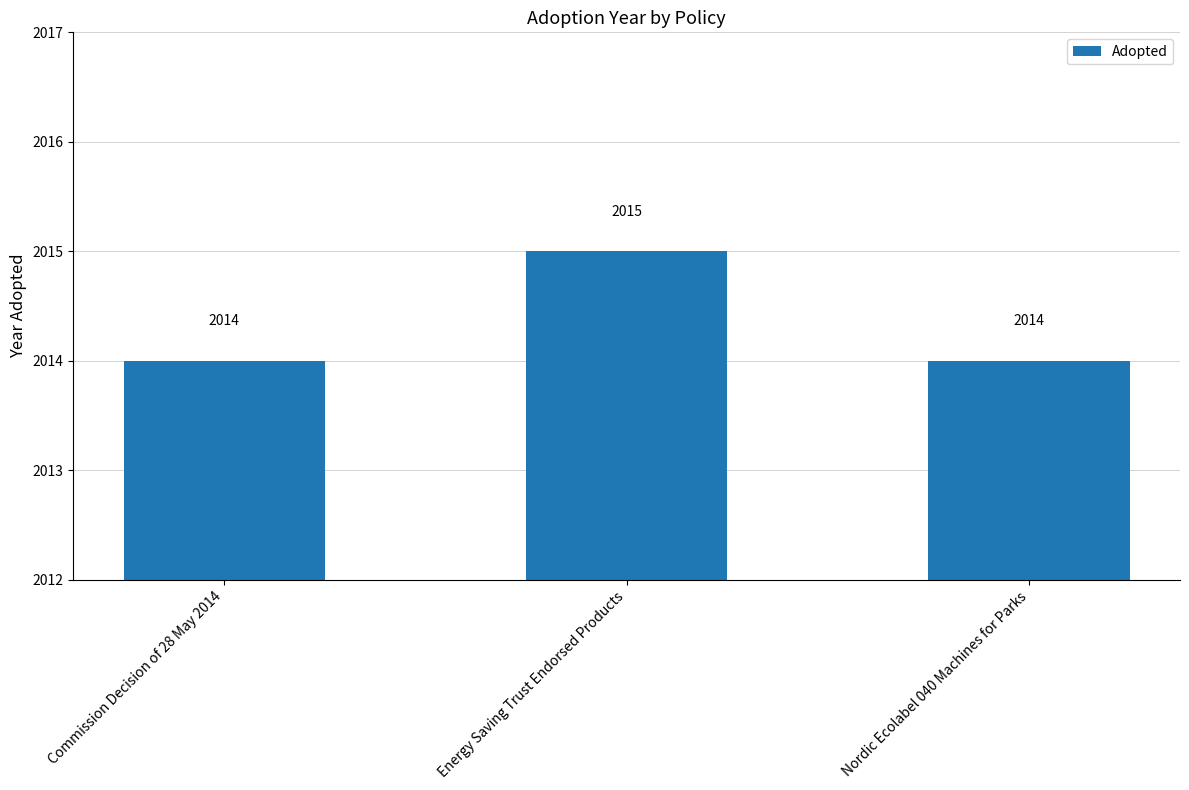

What is the maximum value shown in the chart?

2015